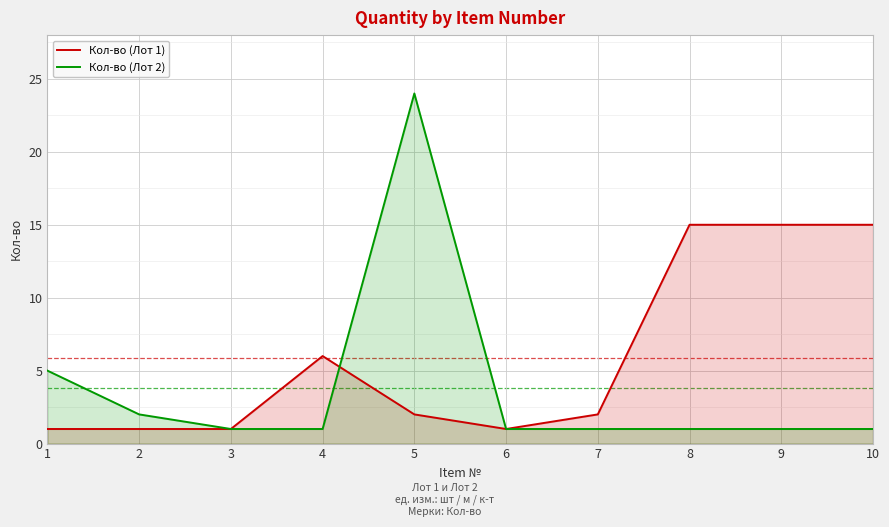

What is the difference between the maximum and minimum values in the Кол-во (Лот 2) series?

23